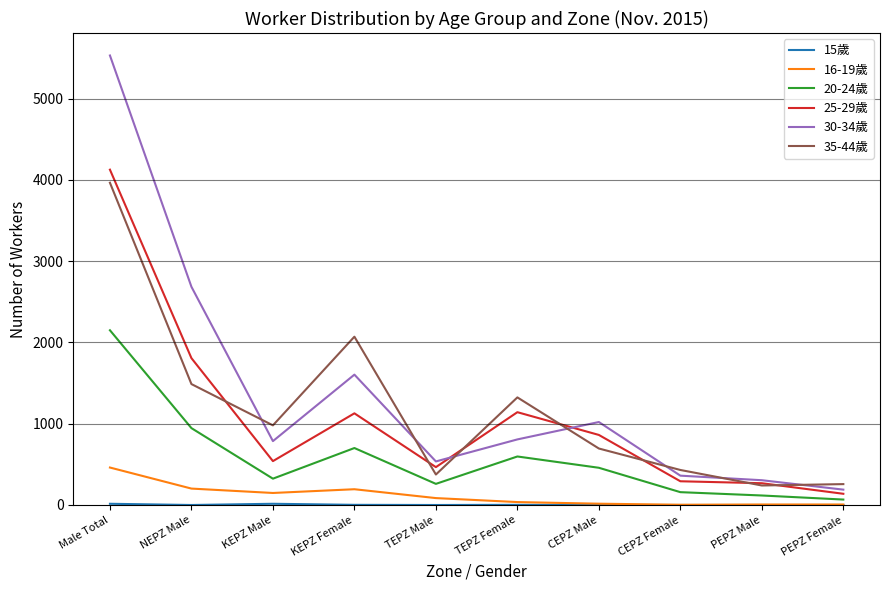

True or false: 20-24歲 has a value of 117 at PEPZ Male.

True